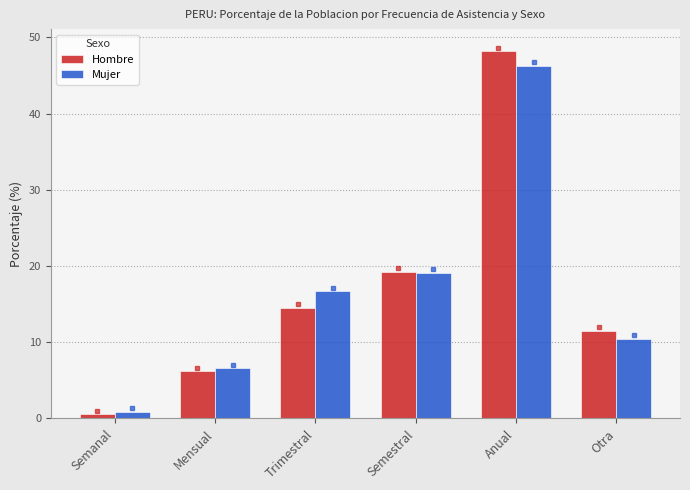

Rank the series at Anual from lowest to highest value.

Mujer, Hombre